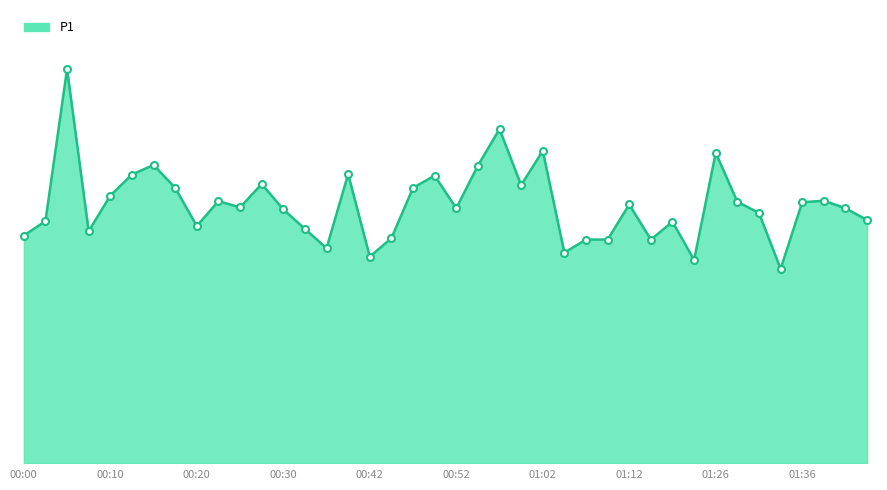

Reading right to left, extract all data points from this chart.

10.9	11.5	11.8	11.8	8.8	11.3	11.8	14.0	9.2	10.9	10.1	11.7	10.1	10.1	9.5	14.1	12.5	15.1	13.4	11.5	12.9	12.4	10.1	9.3	13.0	9.7	10.6	11.4	12.6	11.5	11.8	10.7	12.4	13.4	13.0	12.1	10.4	17.8	10.9	10.2